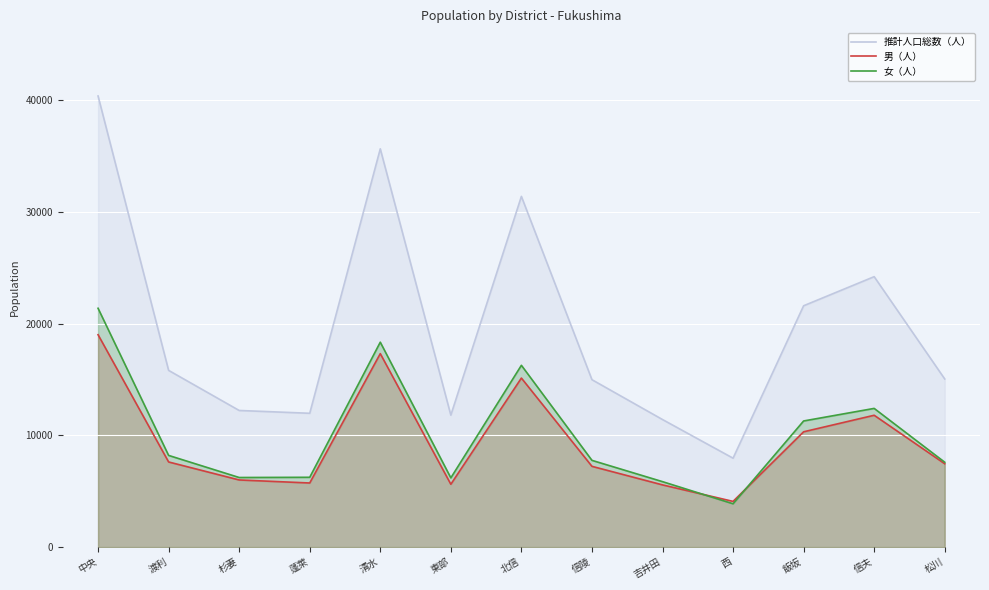

True or false: 推計人口総数（人） and 男（人） cross at least once.

False